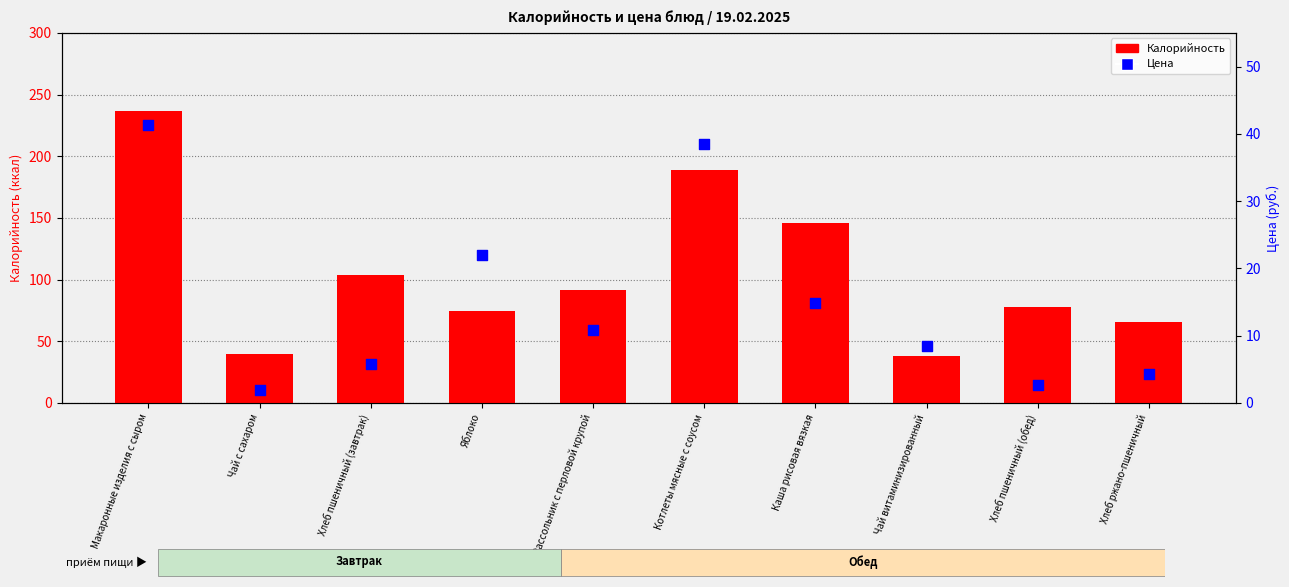

Which series has the largest total across all categories?

Калорийность